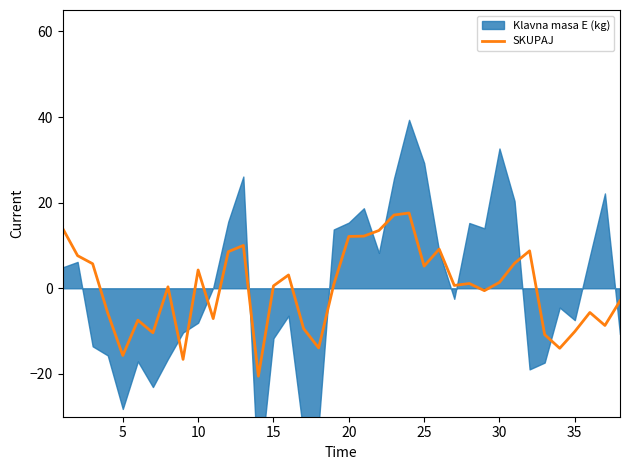

Is it true that SKUPAJ equals 1.4 at 30?

True